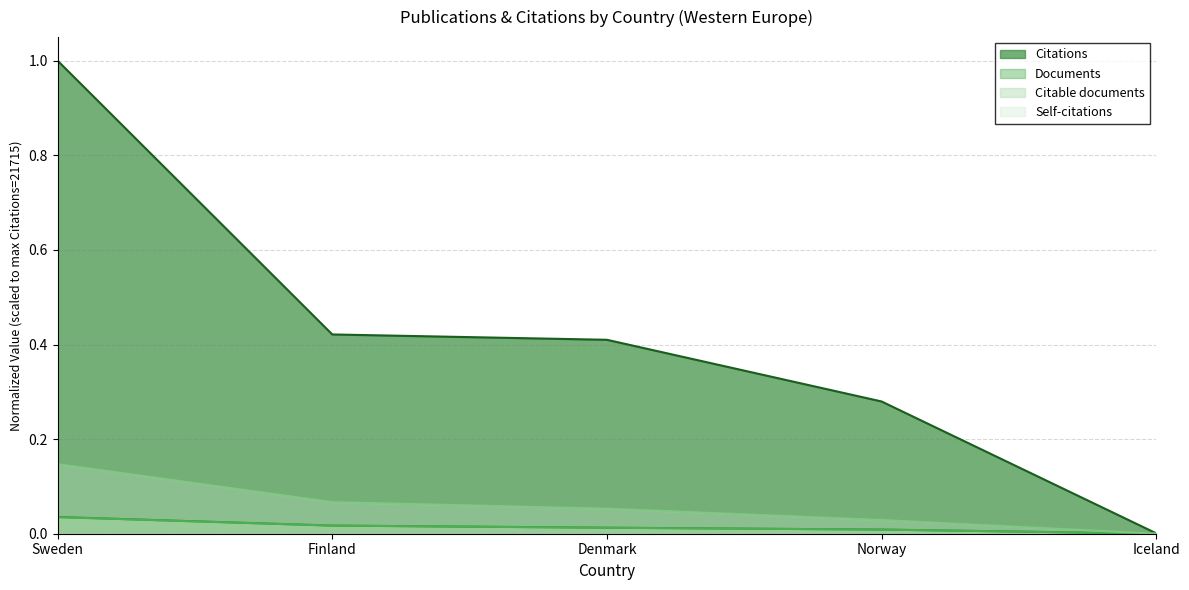

The value of Citations at Denmark is 0.4. True or false?

True